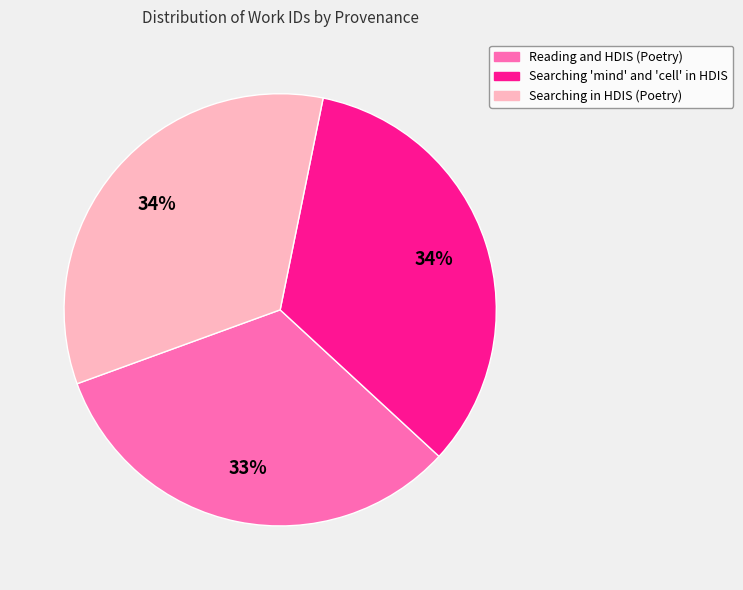

To the nearest percent, what is the difference between the largest and smallest slice percentages?

1%